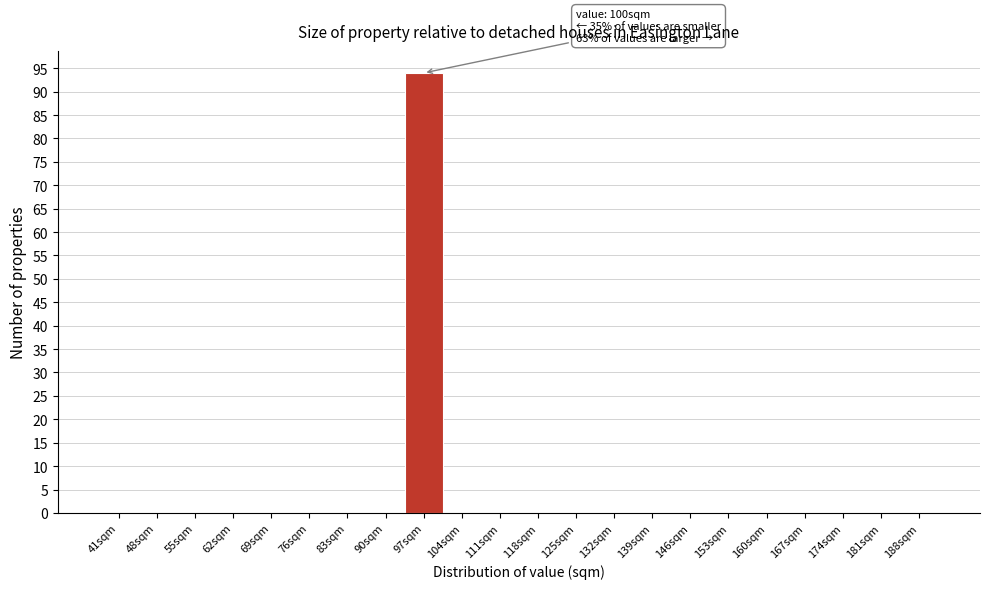

Reading right to left, transcribe all the data shown in this chart.

188sqm=0	181sqm=0	174sqm=0	167sqm=0	160sqm=0	153sqm=0	146sqm=0	139sqm=0	132sqm=0	125sqm=0	118sqm=0	111sqm=0	104sqm=0	97sqm=94	90sqm=0	83sqm=0	76sqm=0	69sqm=0	62sqm=0	55sqm=0	48sqm=0	41sqm=0